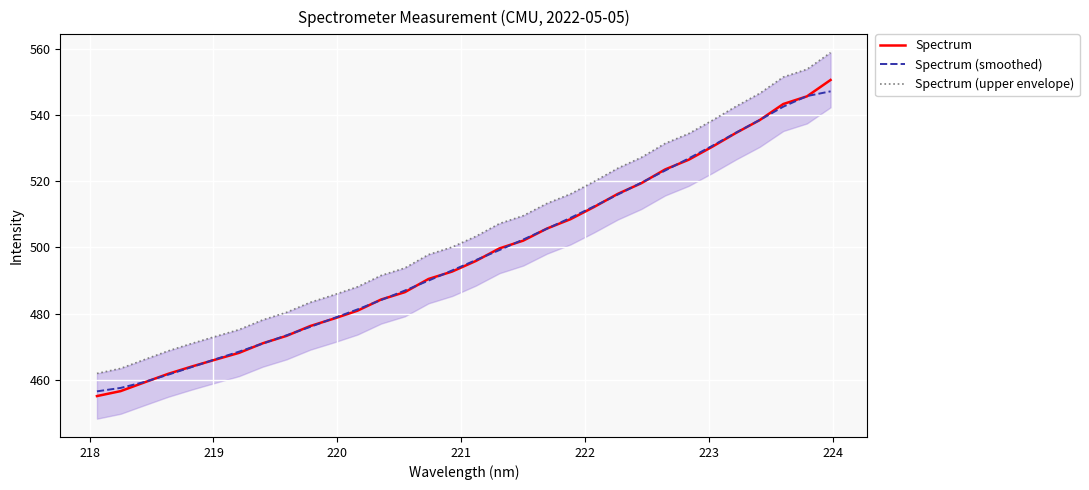

At how many categories does at least one series exceed 518?

11